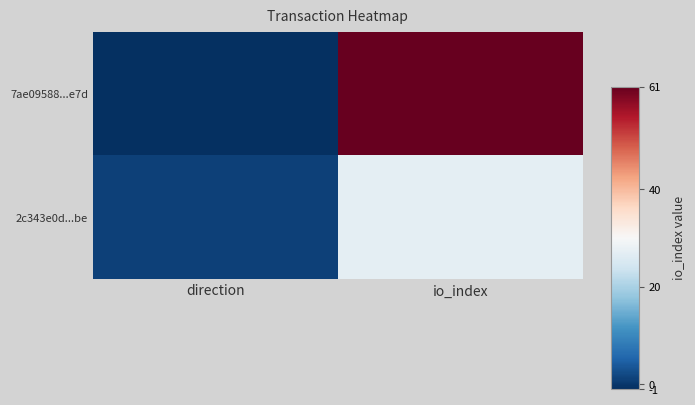

Reading right to left, extract all data points from this chart.

7ae09588...e7d: io_index=61	direction=-1
2c343e0d...be: io_index=27	direction=1